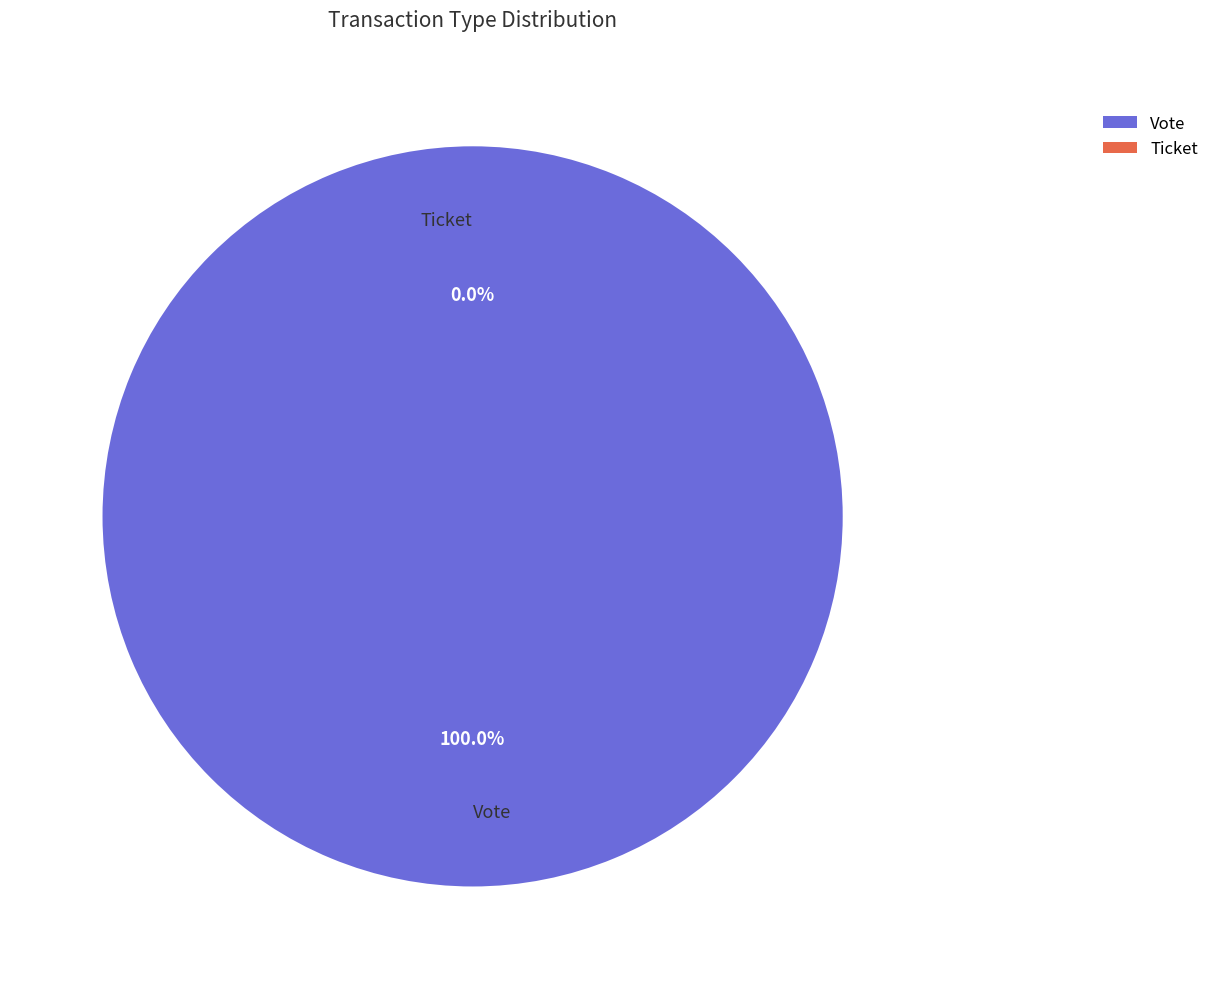

How many segments does this pie chart have?

2